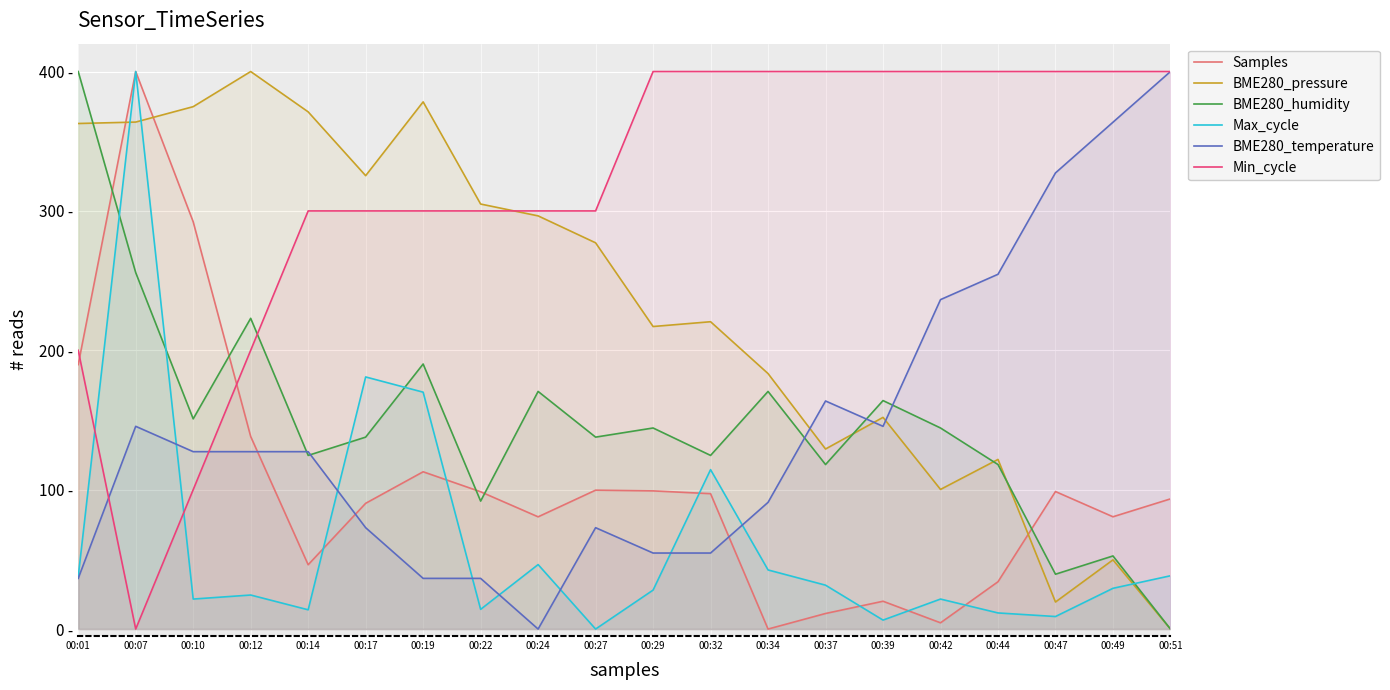

What is the value of the Samples point at the 15th from the left?

20.0